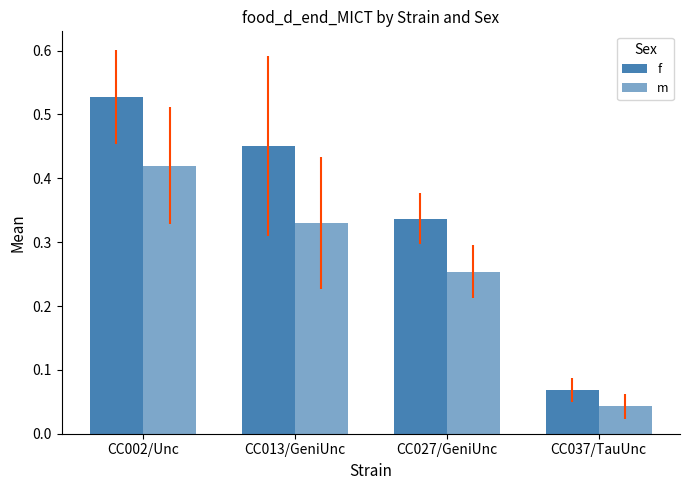

What is the approximate value of f at CC013/GeniUnc?

0.5